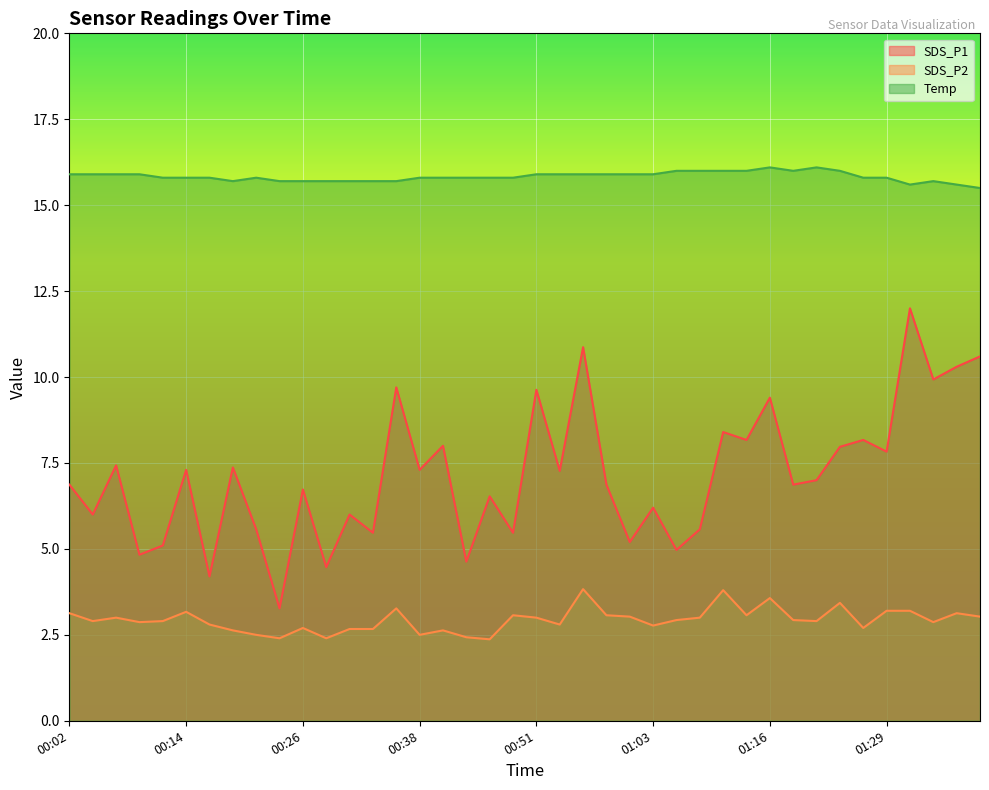

Between 00:33 and 00:53, which series saw the biggest shift?

SDS_P1